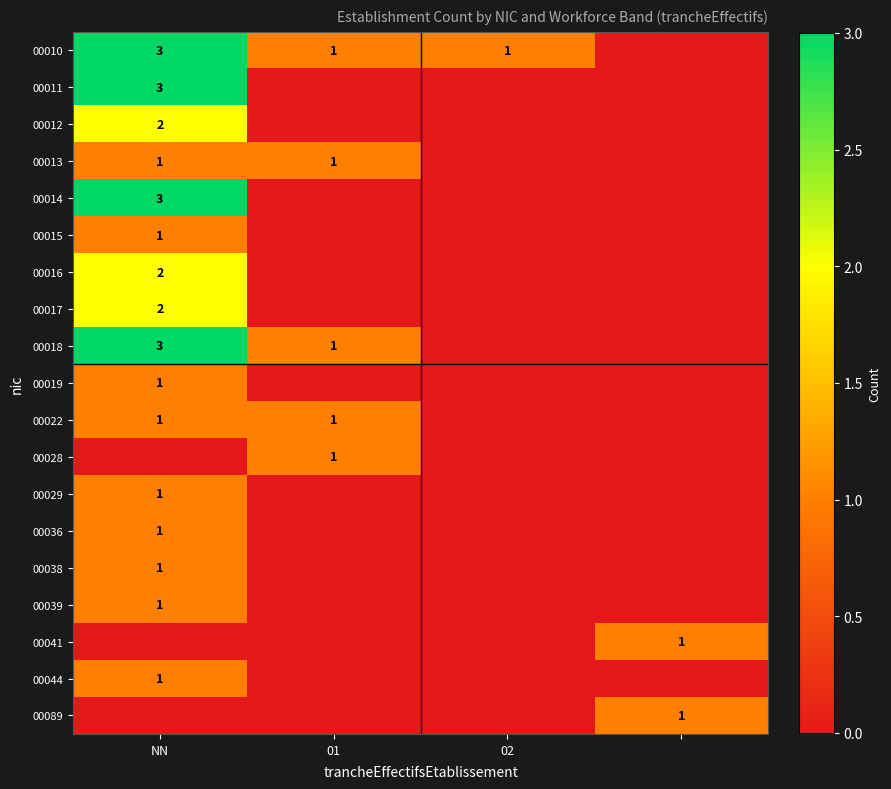

The value of 00010 at 02 is 1. True or false?

True